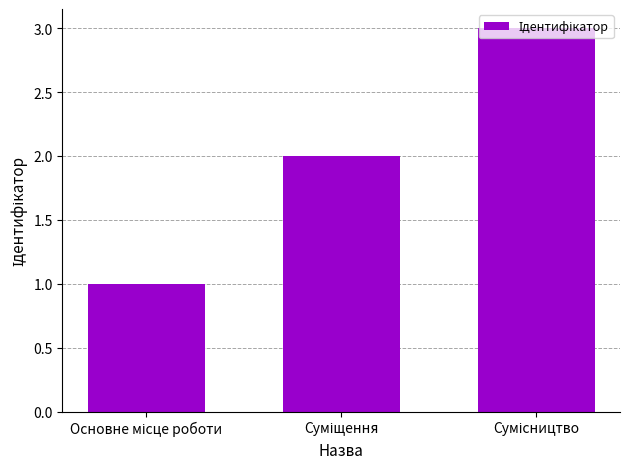

How many bars are there in total?

3